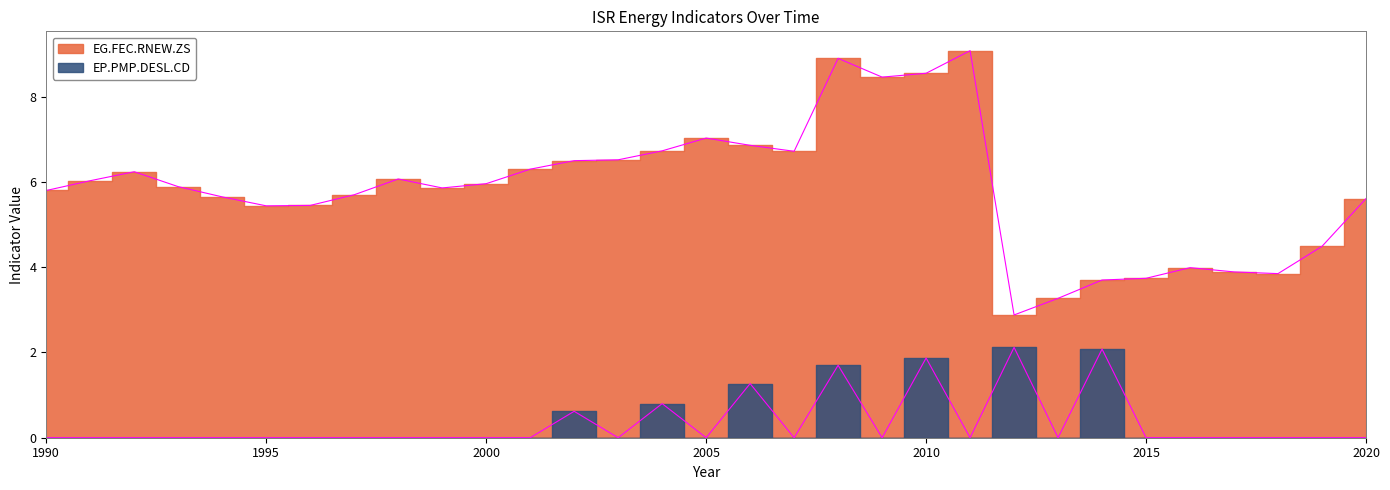

At 2016, list the series in order from smallest to largest.

EP.PMP.DESL.CD, EG.FEC.RNEW.ZS